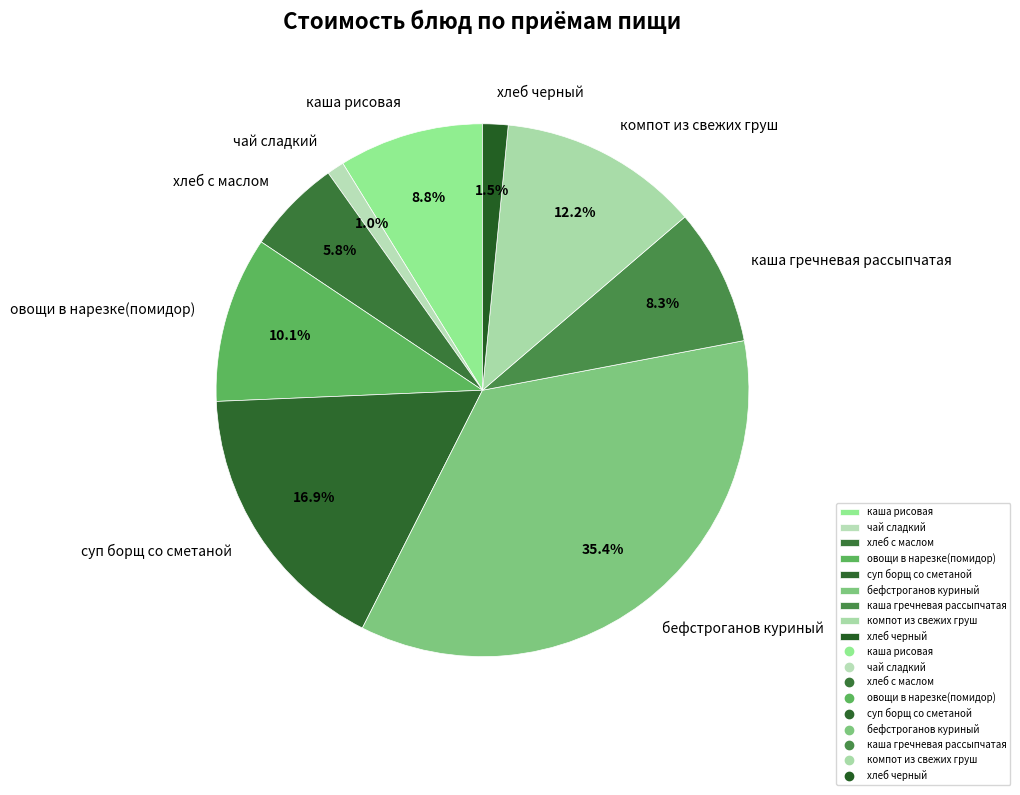

Is there any slice that represents more than half of the pie?

No